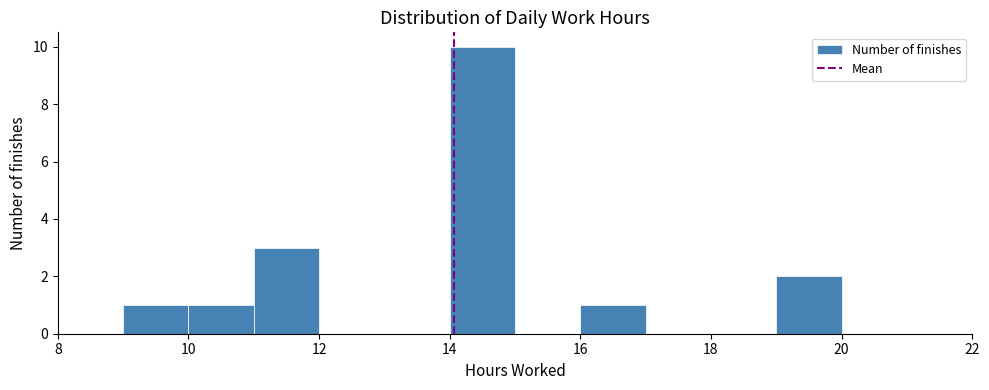

What is the height of the bar covering 19 to 20 on the x-axis? The values are not printed on the chart, so give them approximately, as read against the axis.

2